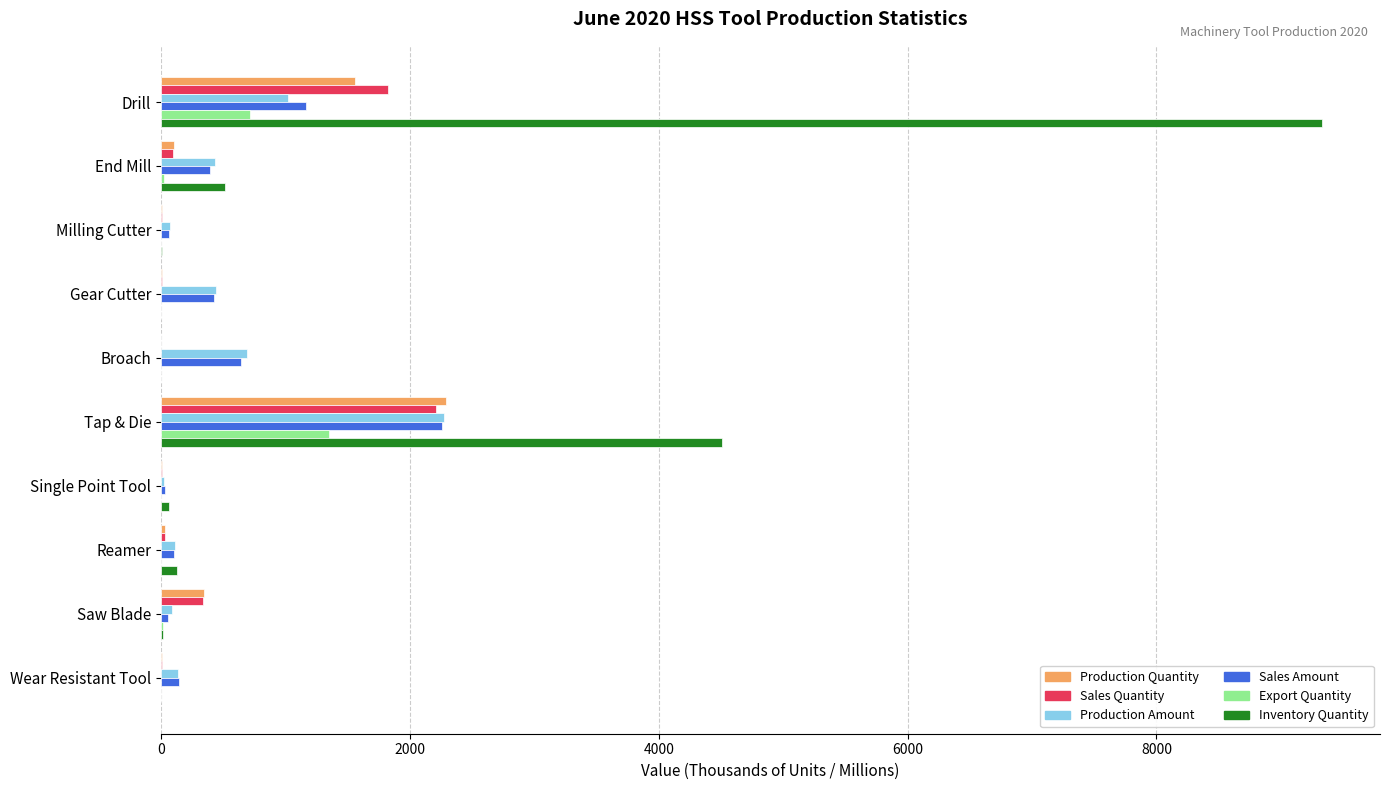

What is the sum of all Inventory Quantity values?

14574.2